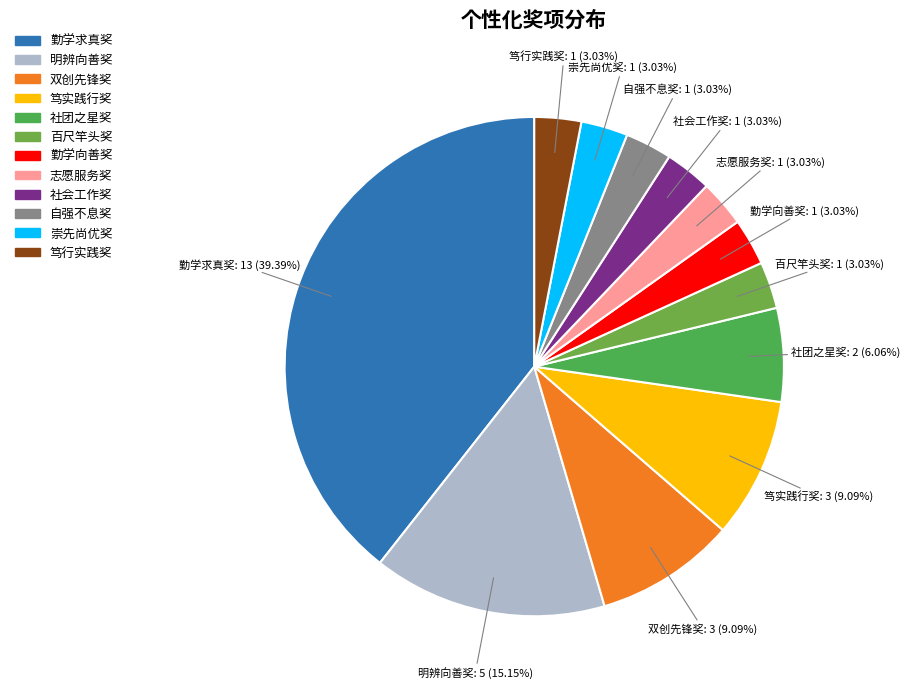

Combined, do 自强不息奖 and 笃行实践奖 account for over 50%?

No